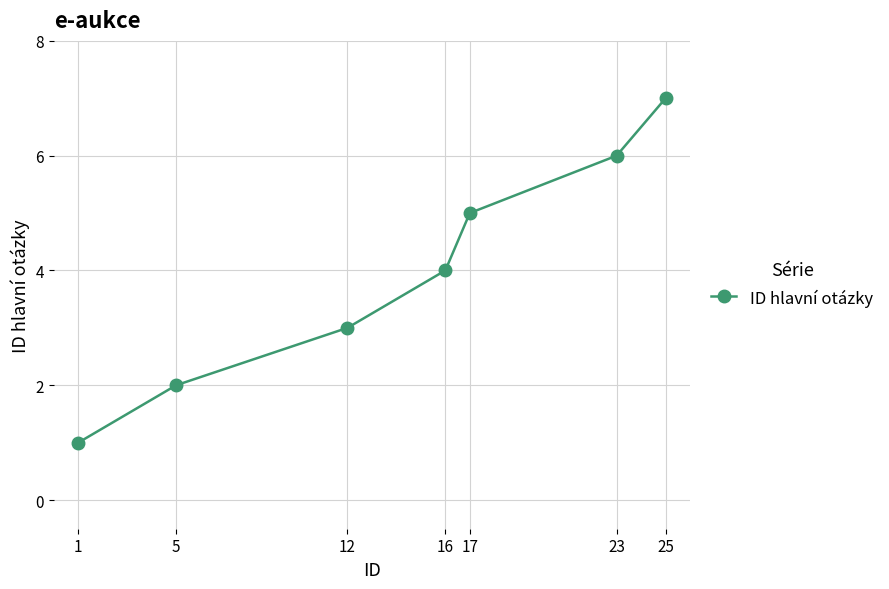

Which has a higher value, 1 or 25?

25